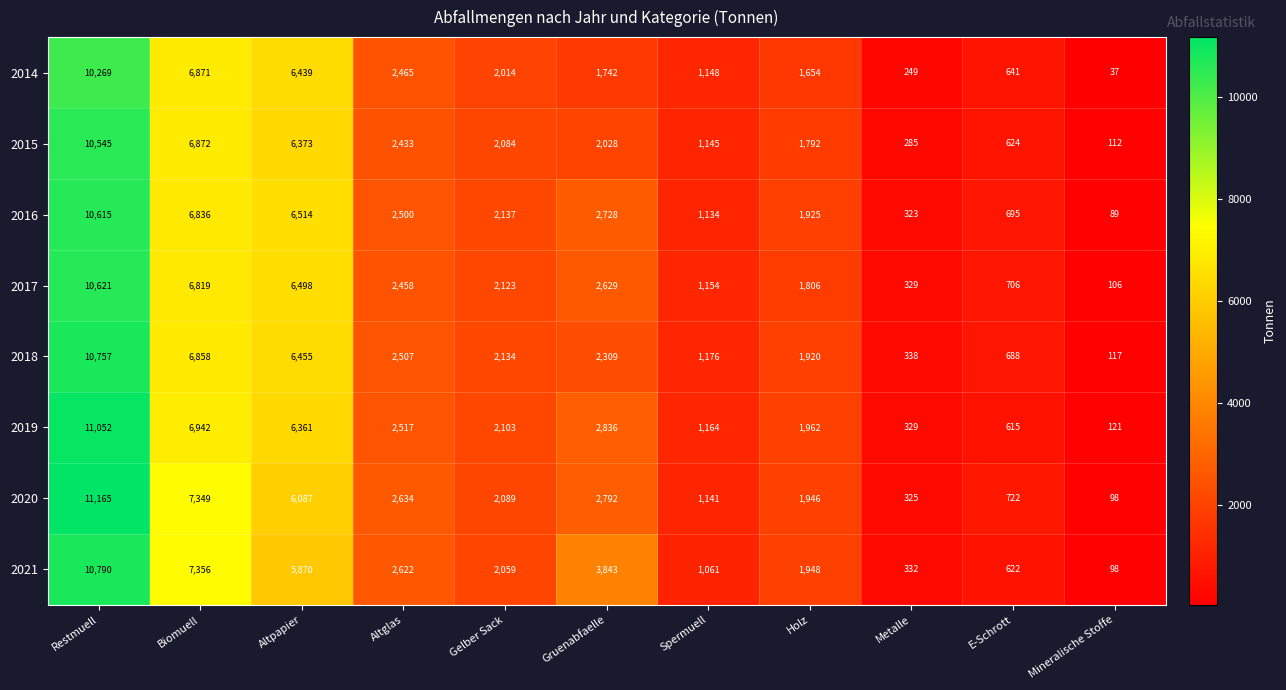

At which category is the sum across all series the highest?

Restmuell